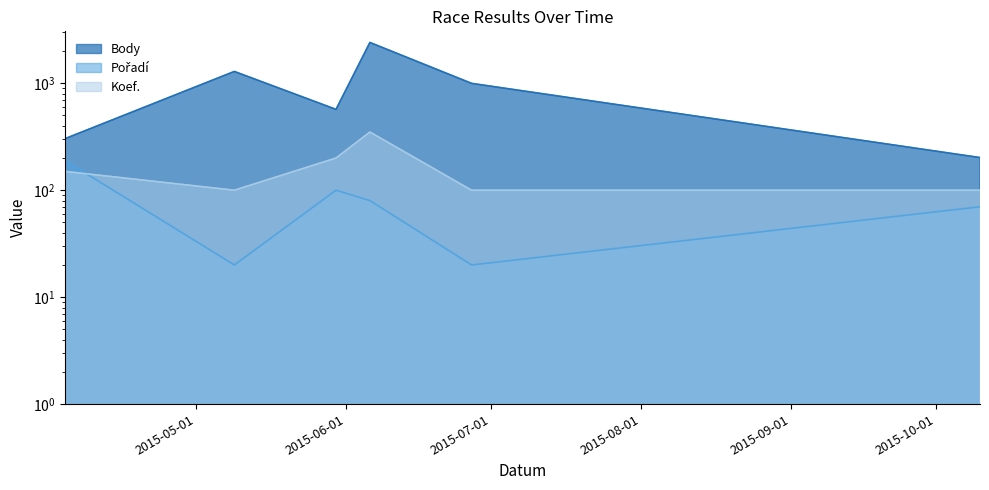

Reading left to right, extract all data points from this chart.

Body: 303	1290	570	2408	998	202
Pořadí: 190	20	100	80	20	70
Koef.: 150	100	200	350	100	100